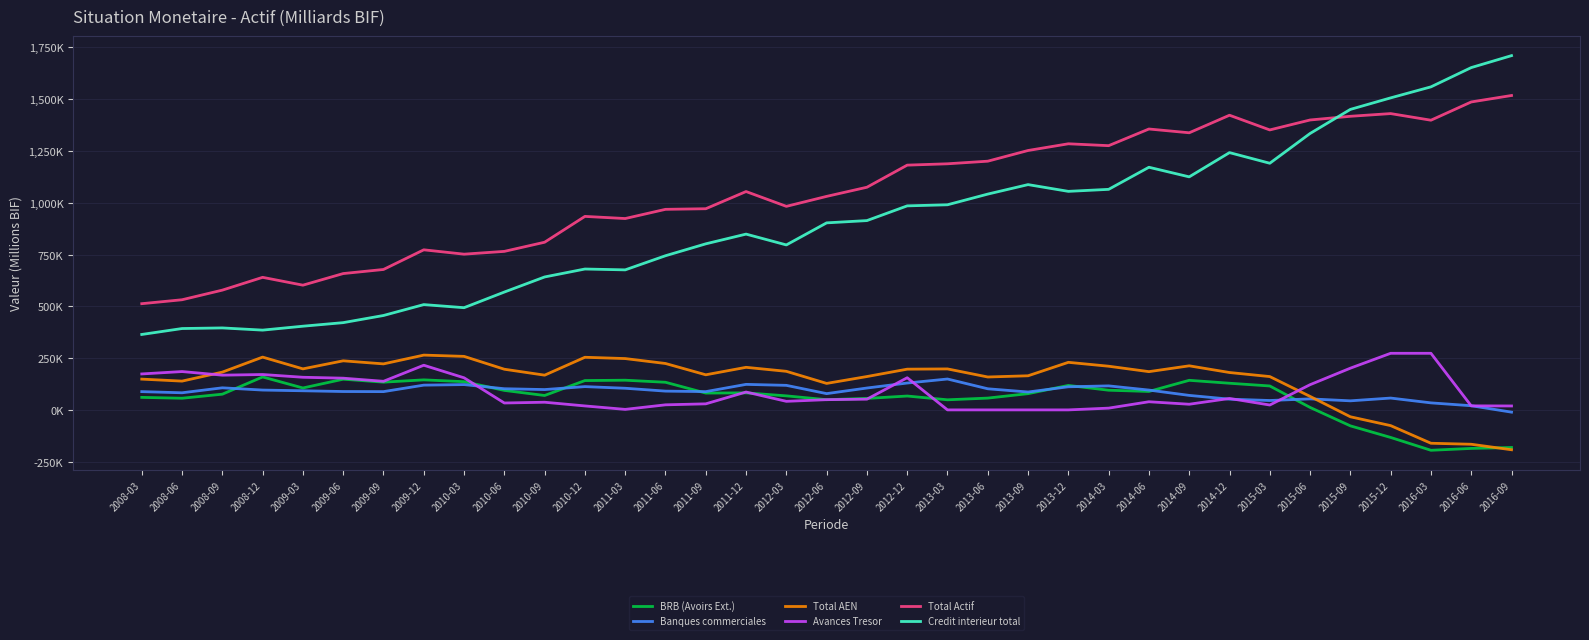

Is this an area chart (filled region under the line)?

No